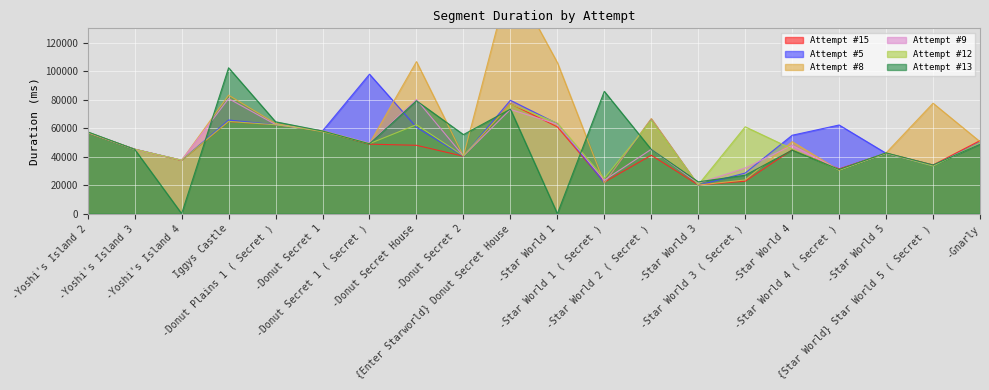

Read the Attempt #15 value at -Star World 3.

20172